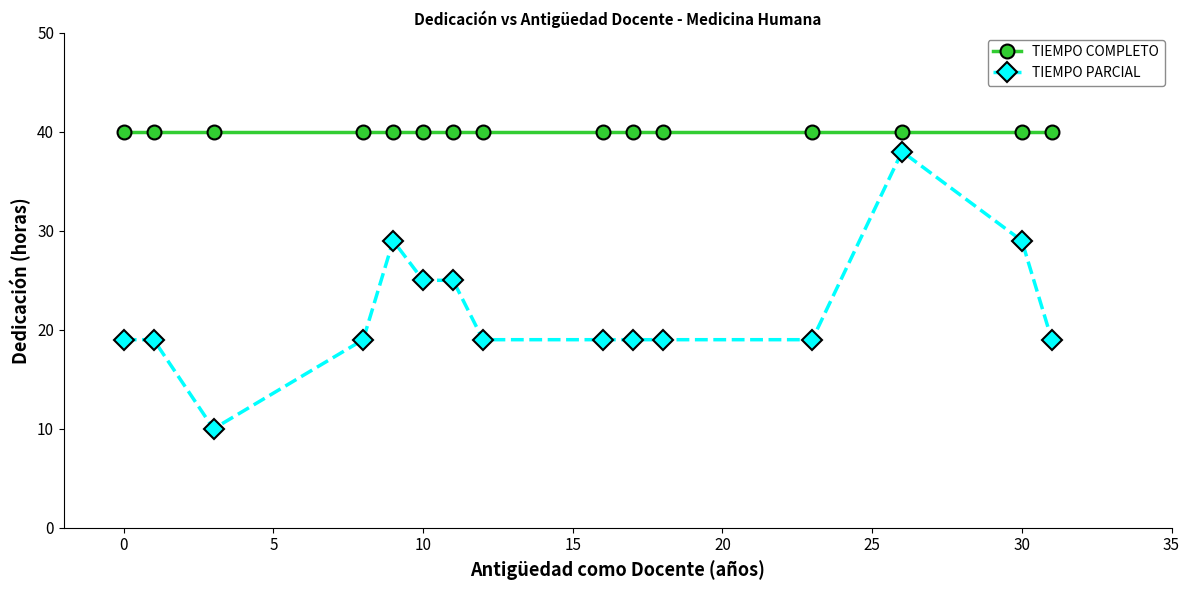

What is the average value of the TIEMPO COMPLETO series?

40